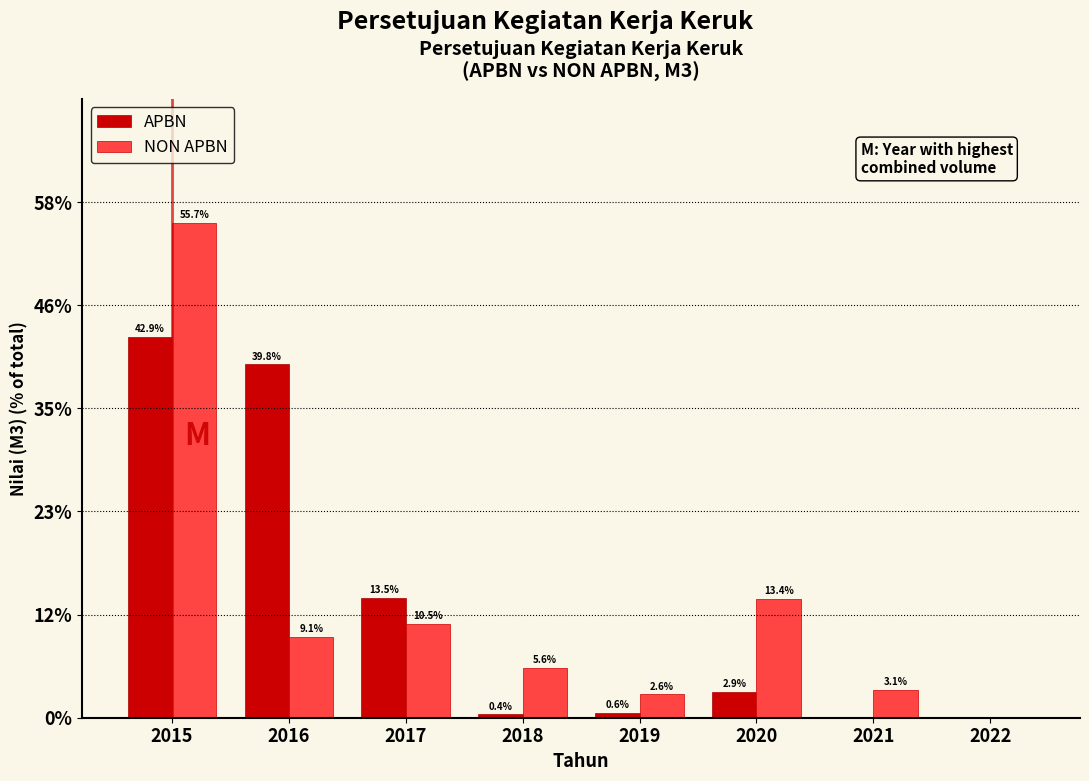

Reading left to right, extract all data points from this chart.

APBN: 2015=42.9	2016=39.8	2017=13.5	2018=0.4	2019=0.6	2020=2.9	2021=0.0	2022=0.0
NON APBN: 2015=55.7	2016=9.1	2017=10.5	2018=5.6	2019=2.6	2020=13.4	2021=3.1	2022=0.0